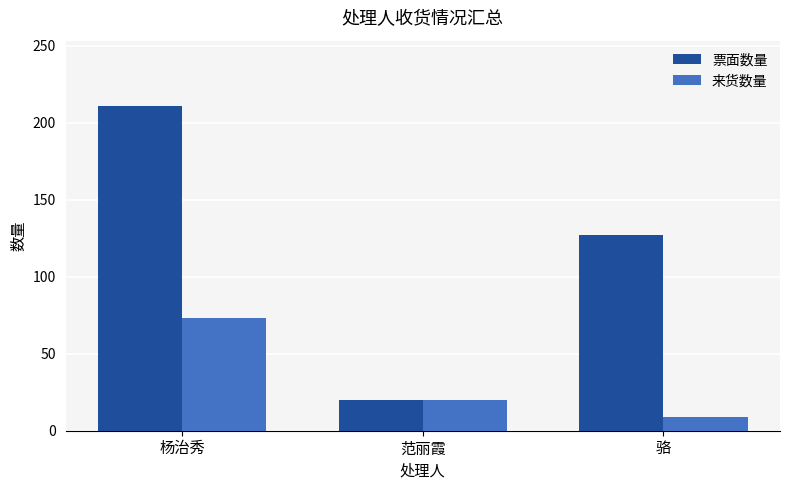

Reading left to right, list all the values displayed in this chart.

票面数量: 211	20	127
来货数量: 73	20	9